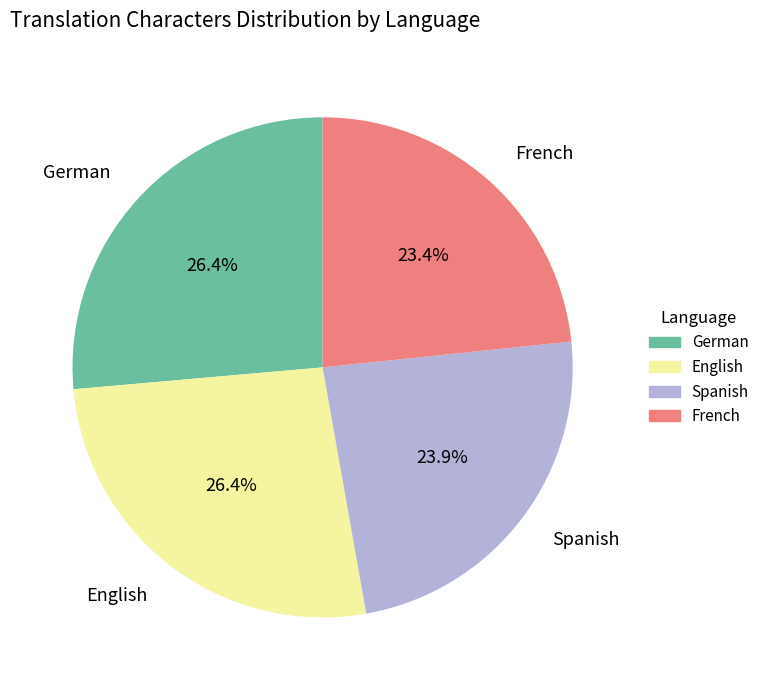

Is English the majority of the pie?

No